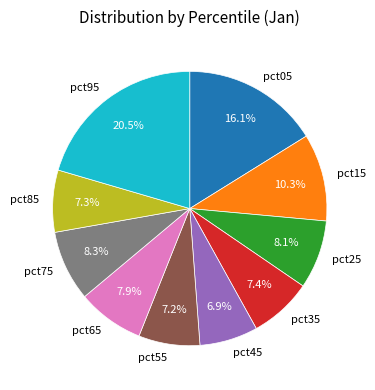

Does pct95 represent more than half of the total?

No